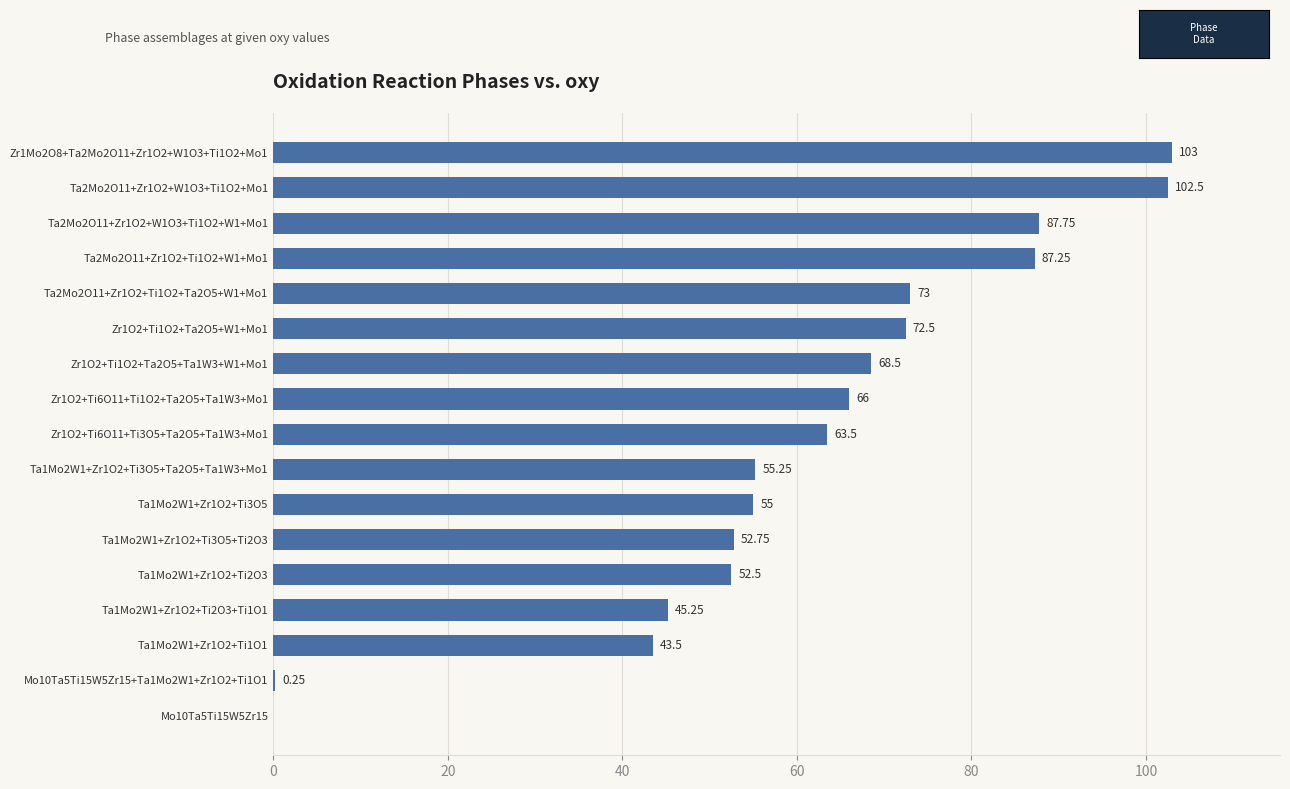

Which has a higher value, Ta1Mo2W1+Zr1O2+Ti3O5+Ta2O5+Ta1W3+Mo1 or Mo10Ta5Ti15W5Zr15?

Ta1Mo2W1+Zr1O2+Ti3O5+Ta2O5+Ta1W3+Mo1